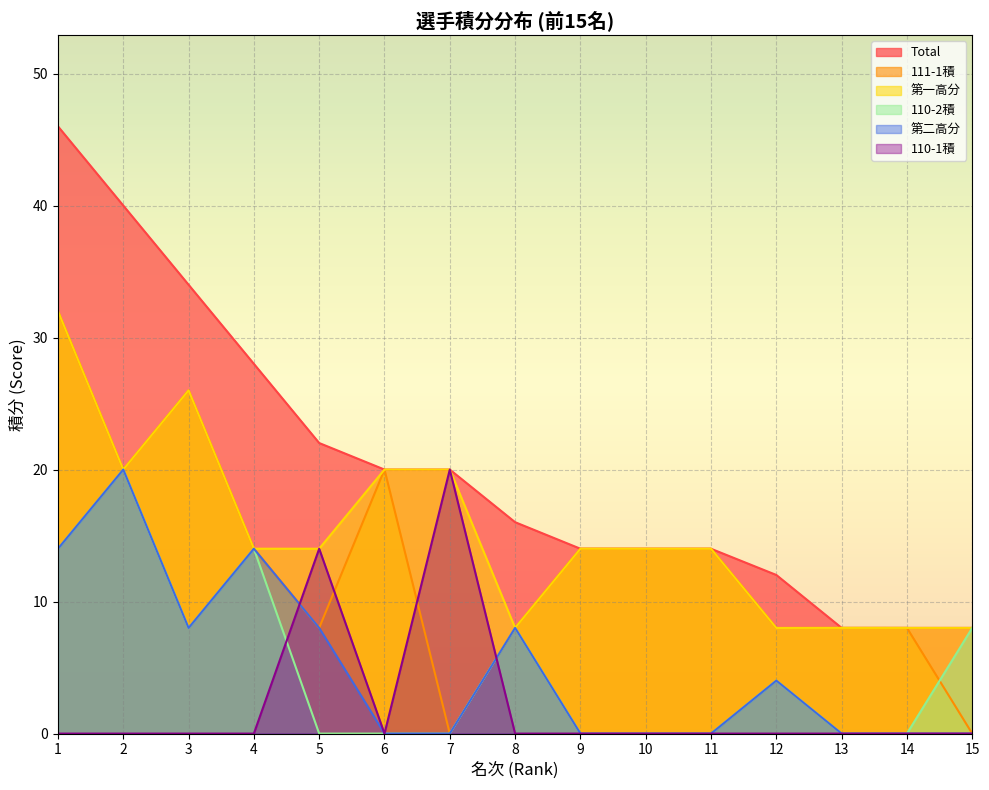

At 10, list the series in order from smallest to largest.

110-2積, 第二高分, 110-1積, Total, 111-1積, 第一高分